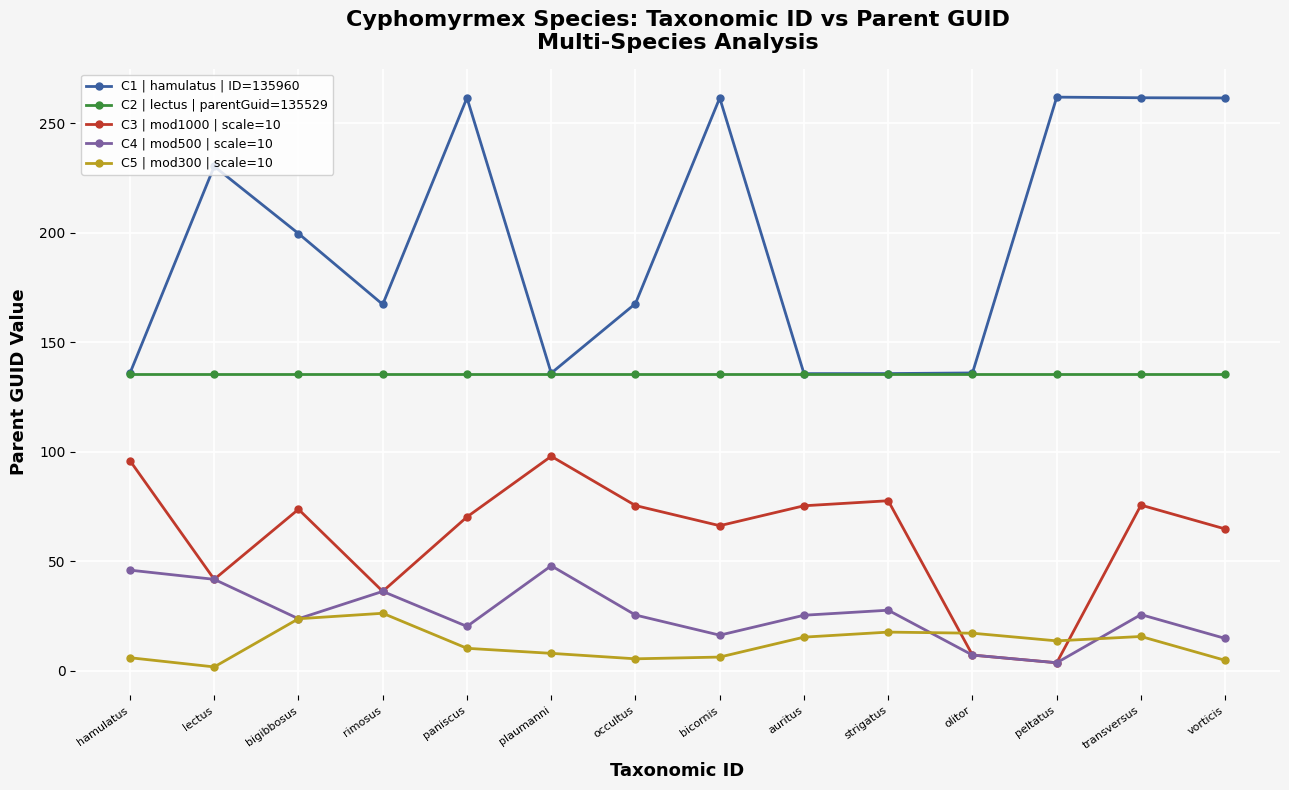

Which series has the largest total across all categories?

C1 | hamulatus | ID=135960